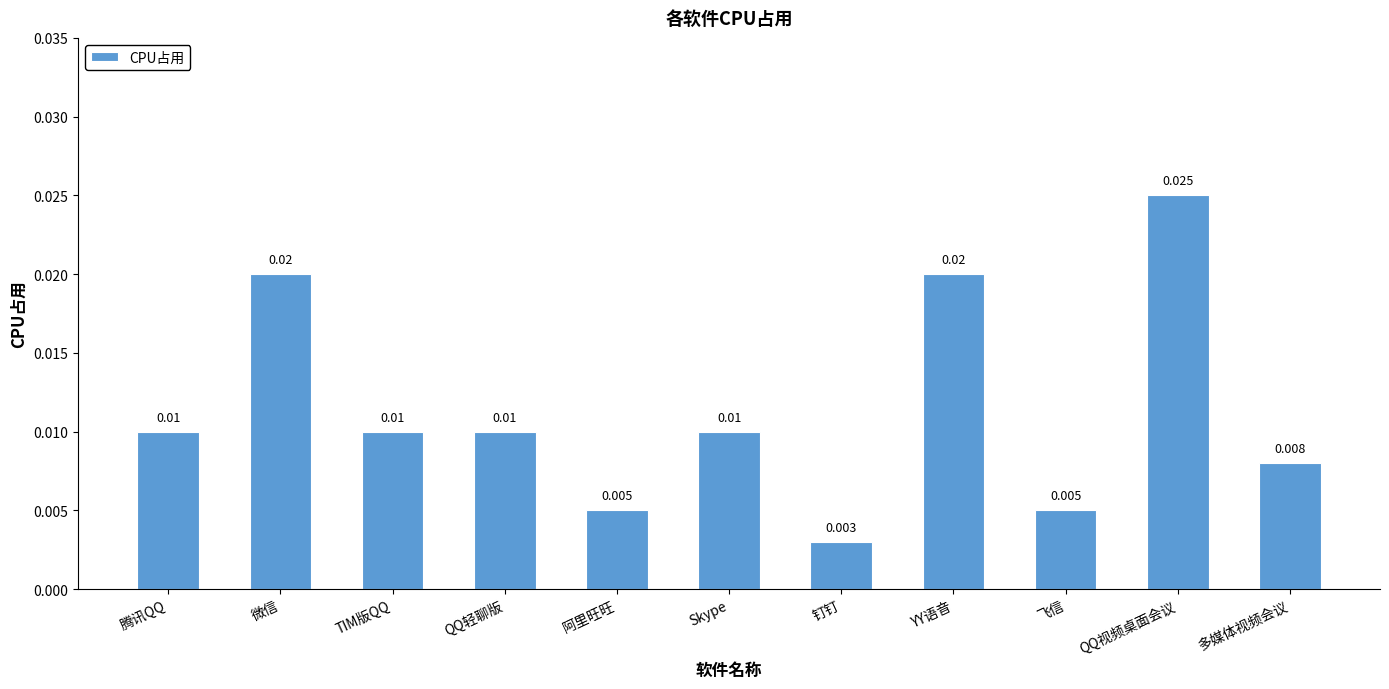

Which label corresponds to the smallest value in the chart?

钉钉